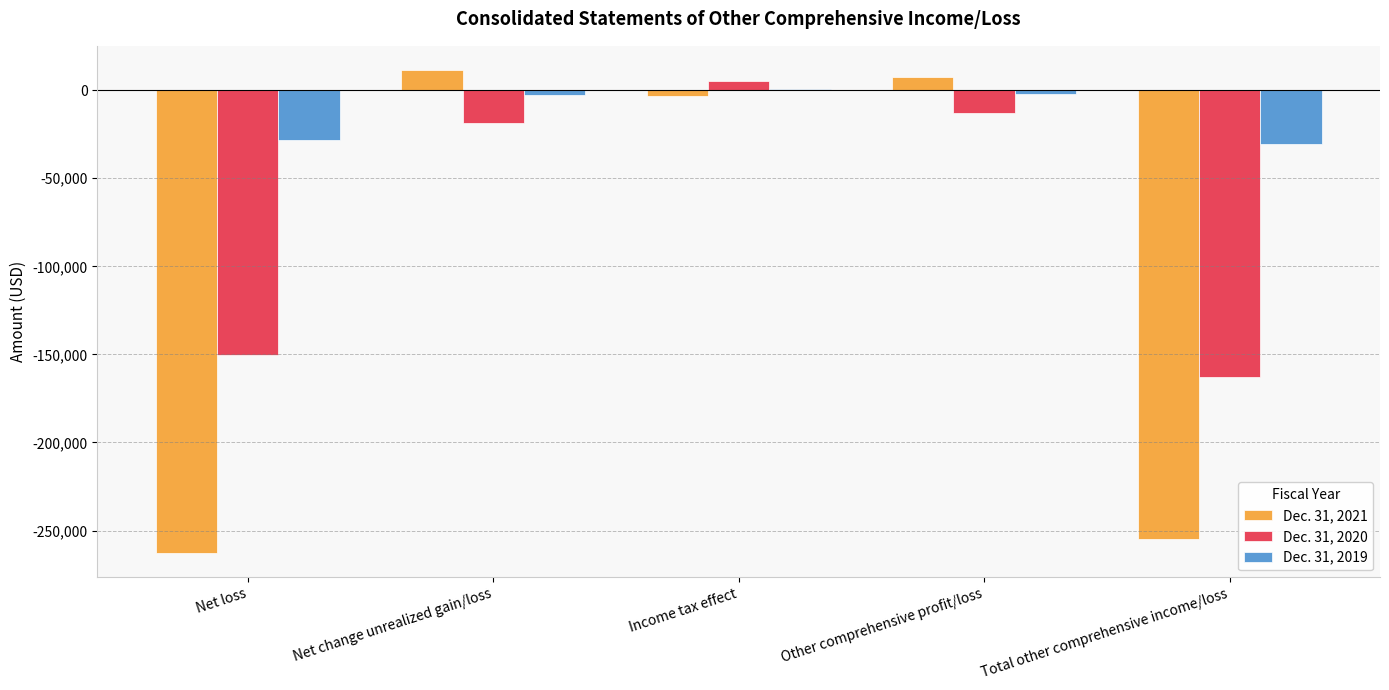

How many distinct data groups are displayed?

3